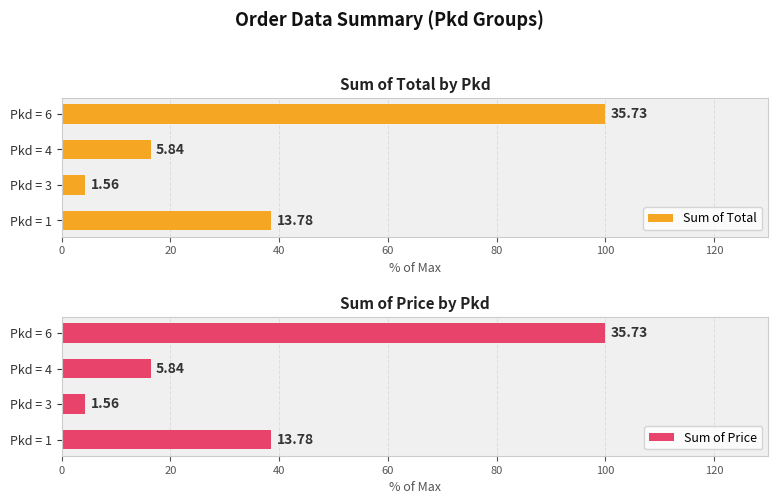

How many data points in Sum of Price are above 38?

2